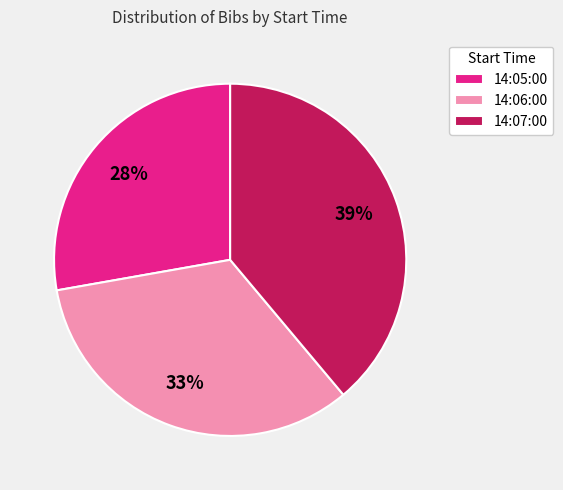

Does 14:06:00 account for over 50% of the chart?

No